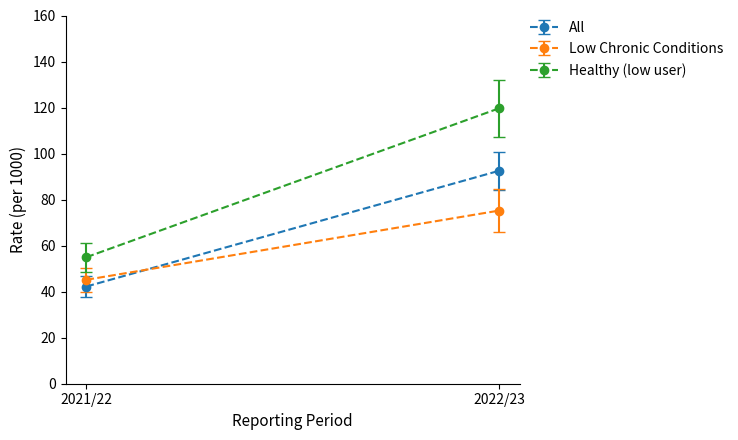

Reading right to left, what are all the values shown in this chart?

All: 92.5	42.2
Low Chronic Conditions: 75.2	45.2
Healthy (low user): 119.7	55.0